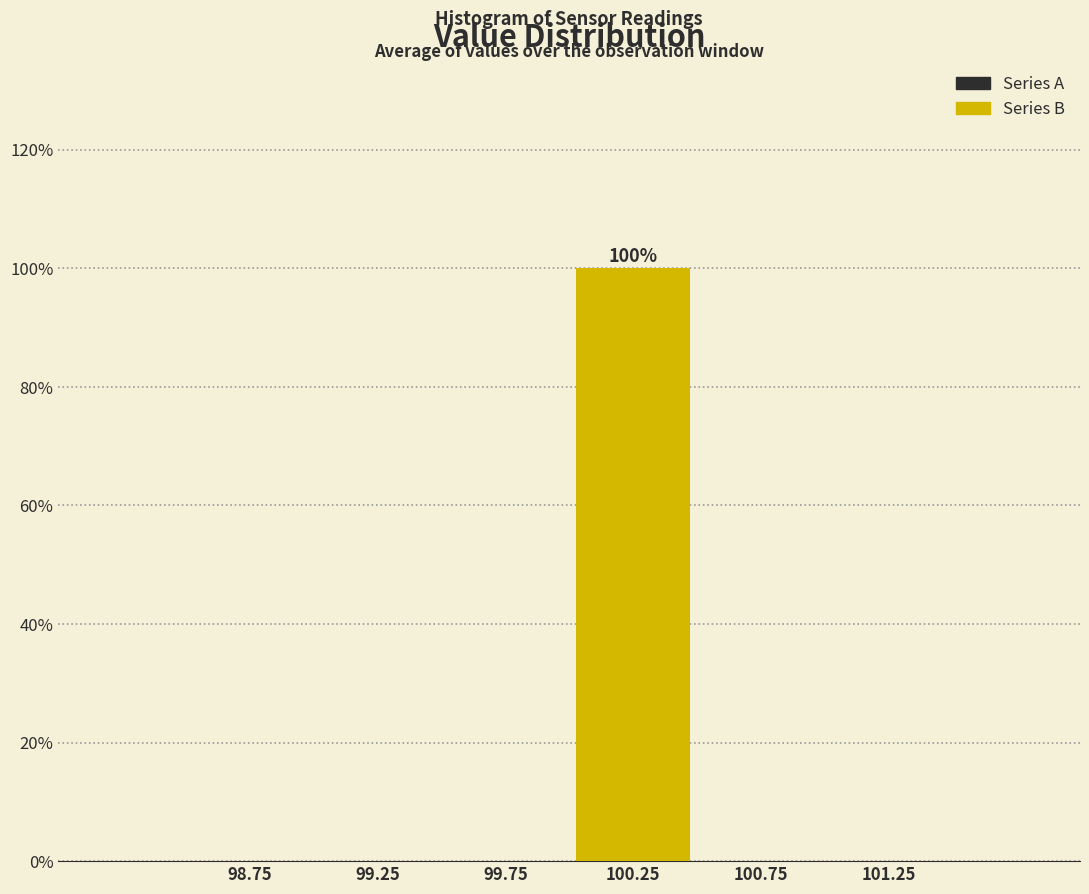

Which range on the x-axis has the tallest bar?

100.0 to 100.5